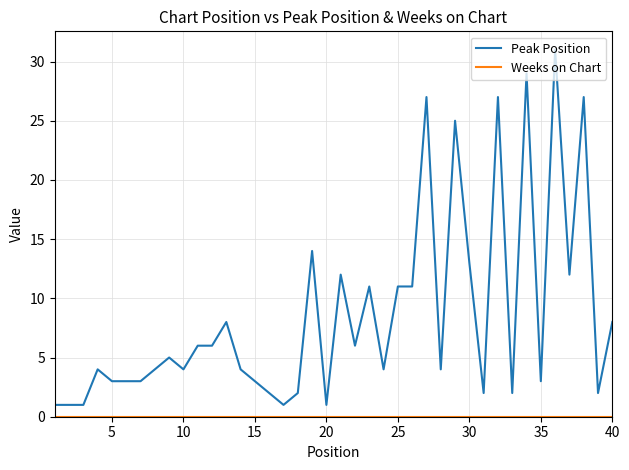

What is the sum of all Peak Position values?

343